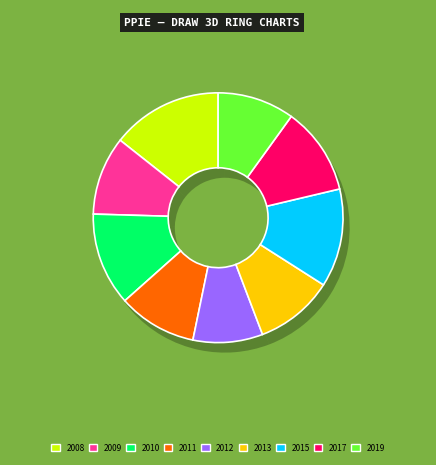

What is the change in value from 2008 to 2013?

-18